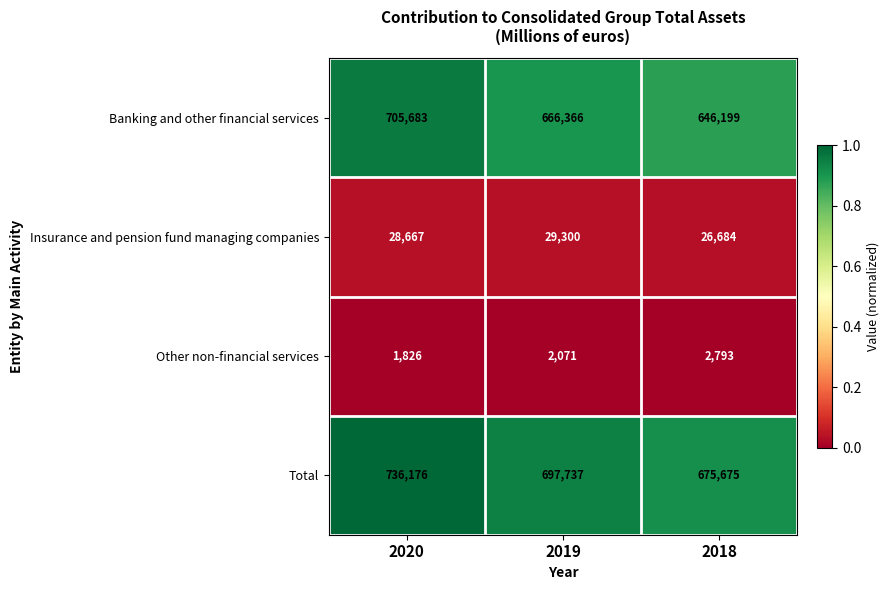

Rank the series by their maximum value, from lowest to highest.

Other non-financial services, Insurance and pension fund managing companies, Banking and other financial services, Total